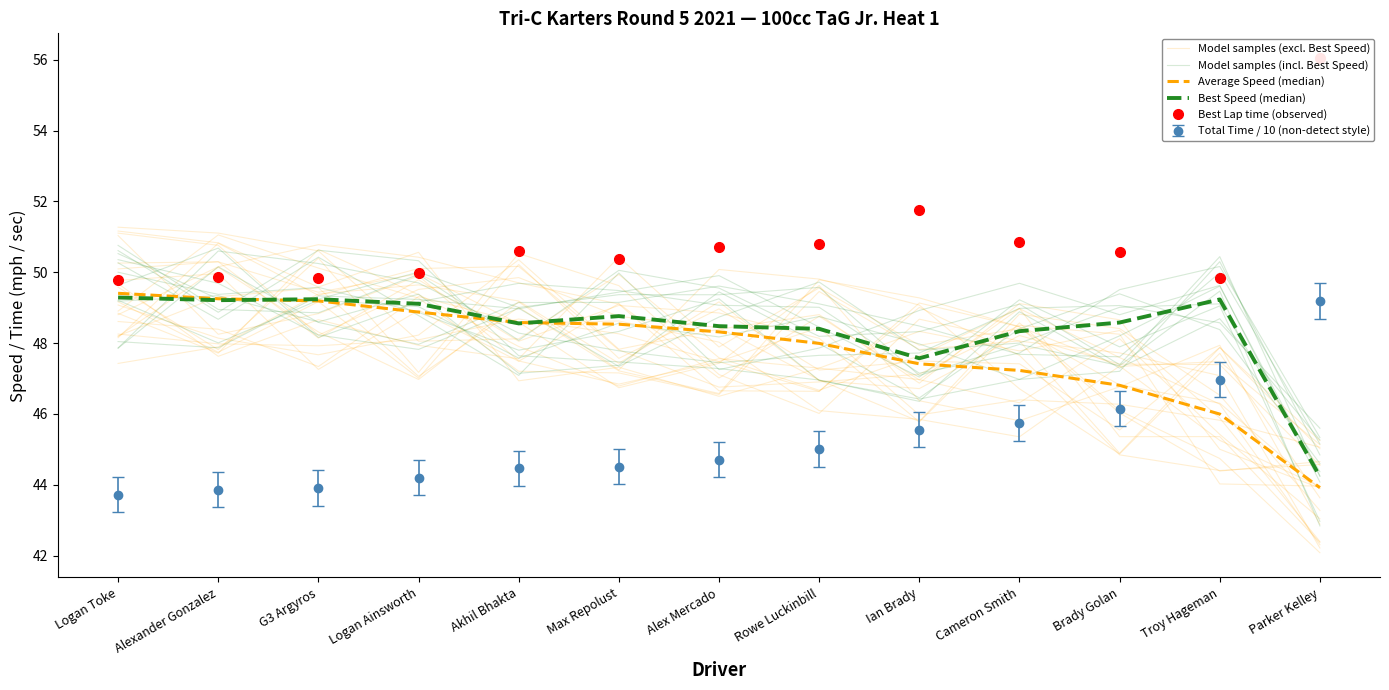

Where is the first local maximum for Model samples (incl. Best Speed)?

Alexander Gonzalez